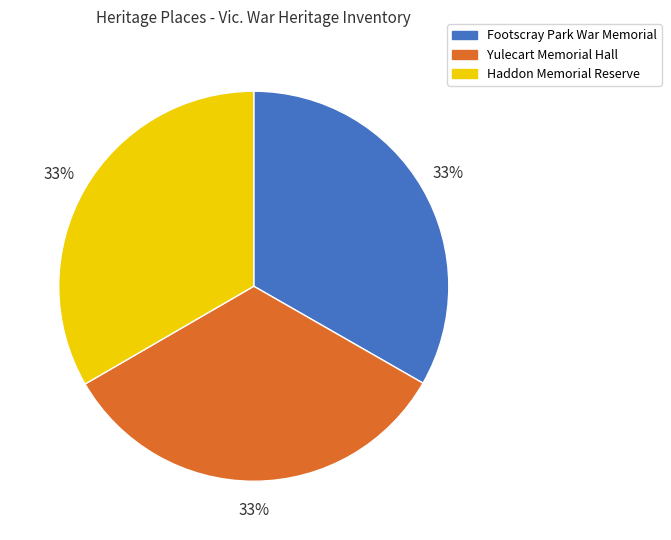

What is the ratio of the value at Haddon Memorial Reserve to the value at Yulecart Memorial Hall?

1.0